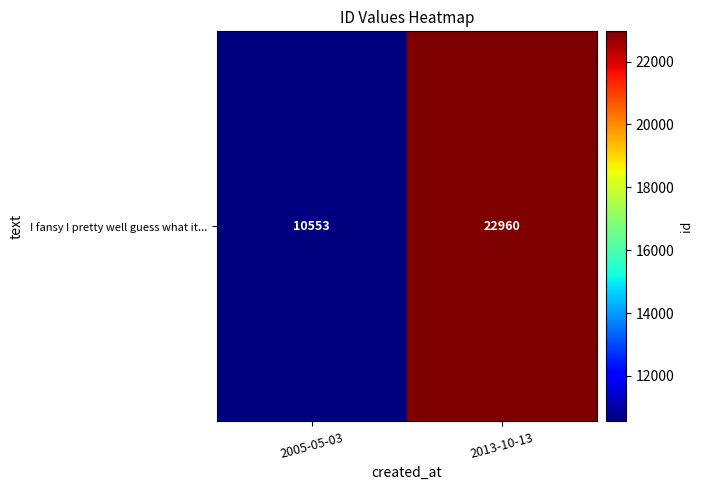

What is the difference between the values at 2005-05-03 and 2013-10-13?

12407